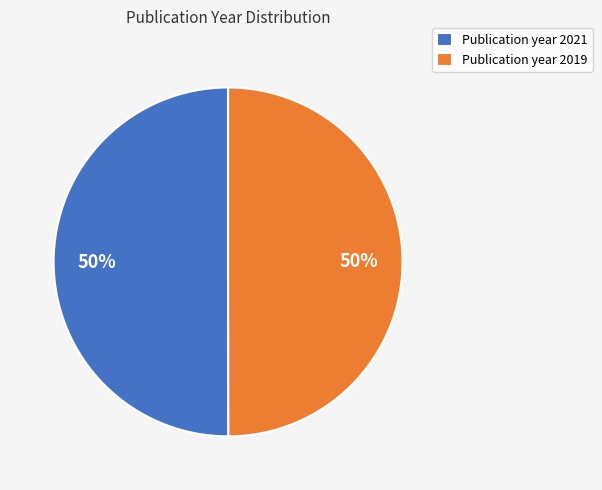

Approximately how many times larger is the value at Publication year 2019 compared to Publication year 2021?

1.0